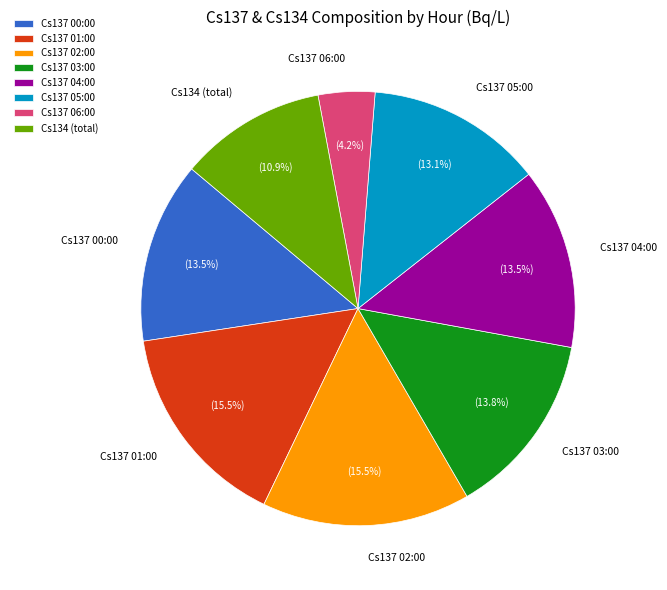

Is there a majority slice in this chart?

No